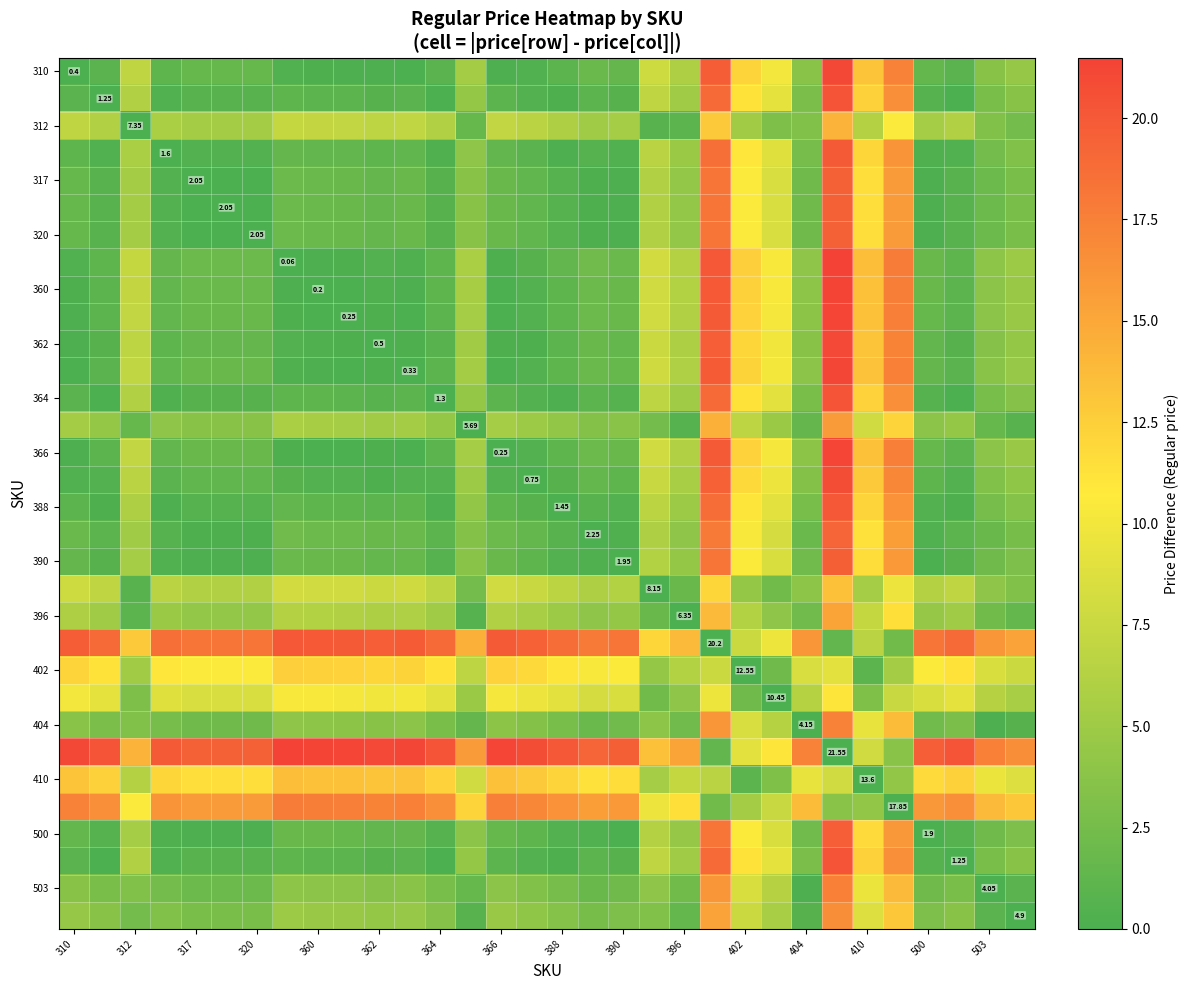

How many data points in 388 are above 1?

19